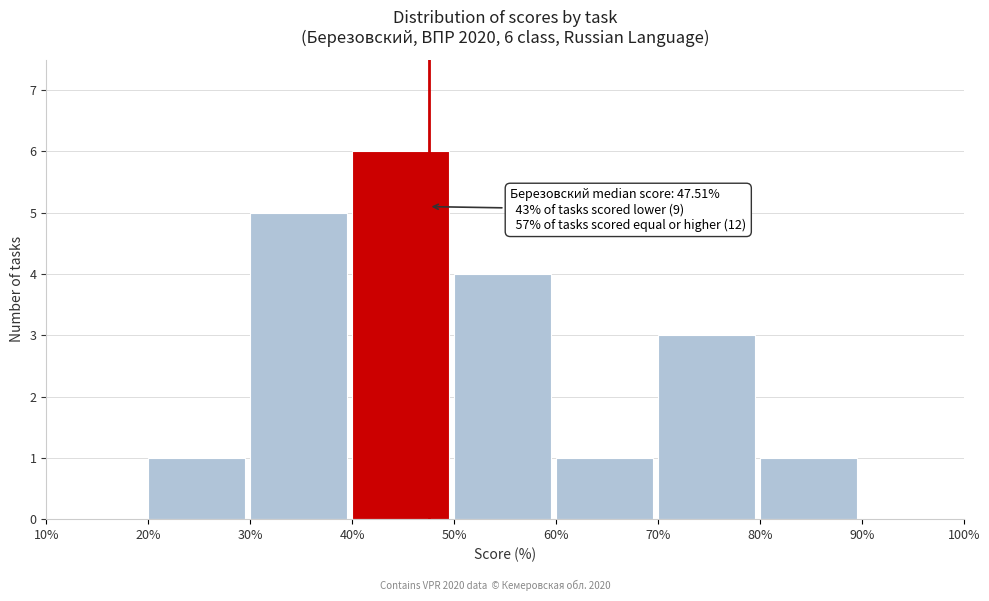

Over which range of the x-axis is the bar tallest?

40% to 50%